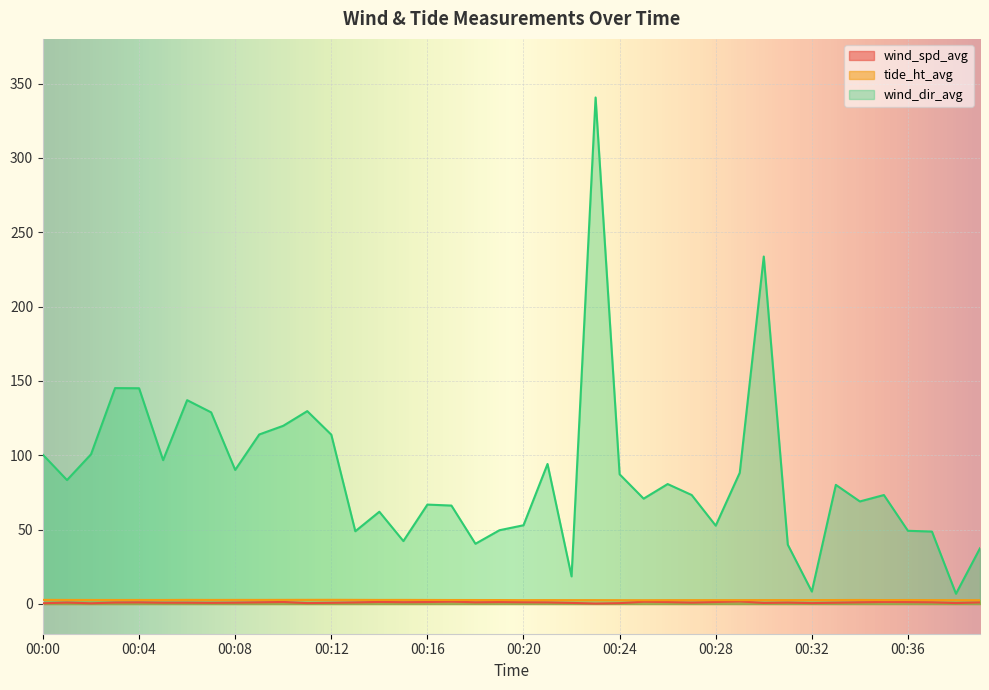

What is the difference between the maximum and minimum values in the wind_spd_avg series?

1.5